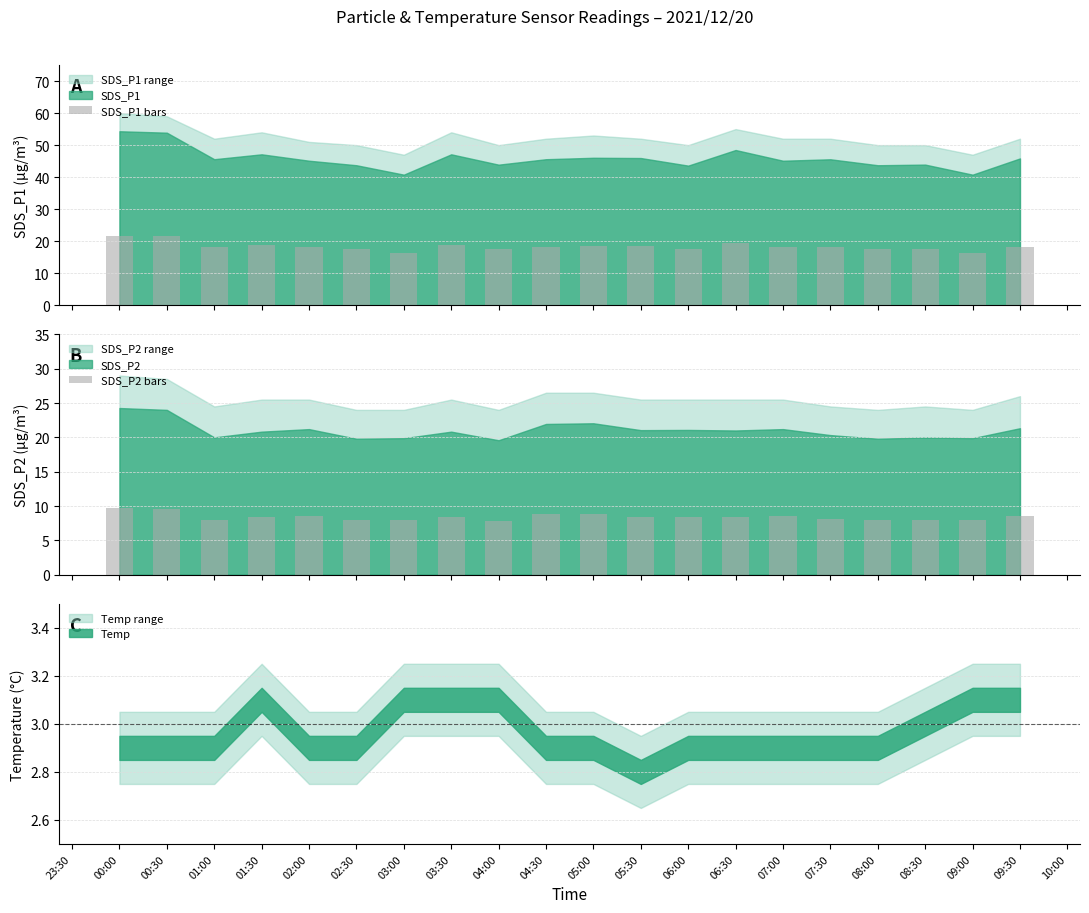

What is the lowest value of the SDS_P1 bars series?

16.3